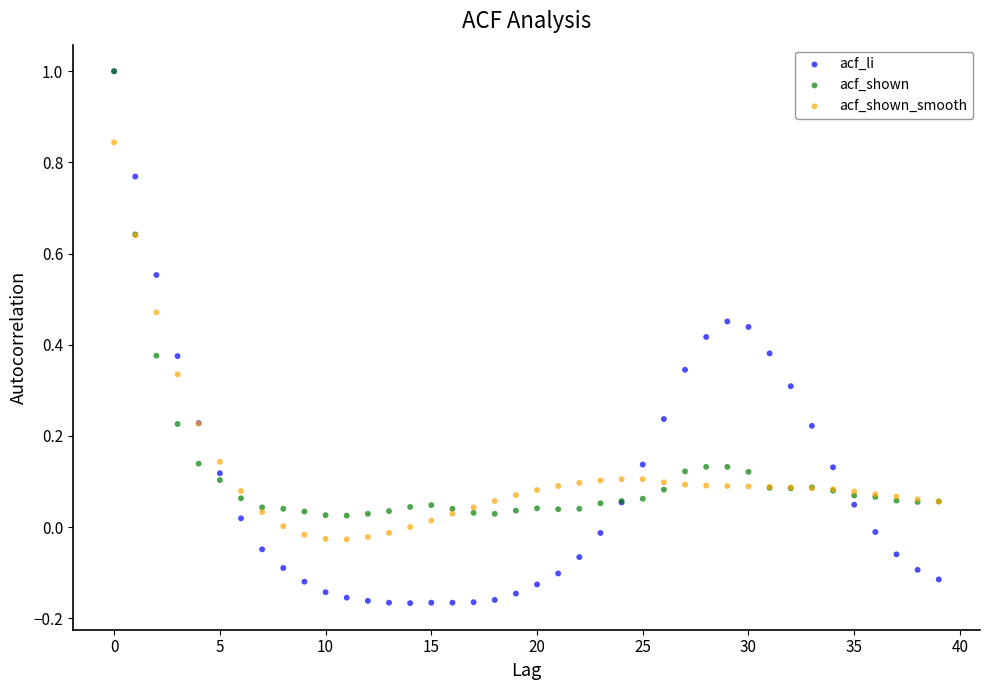

What are all the series names shown in the legend?

acf_li, acf_shown, acf_shown_smooth